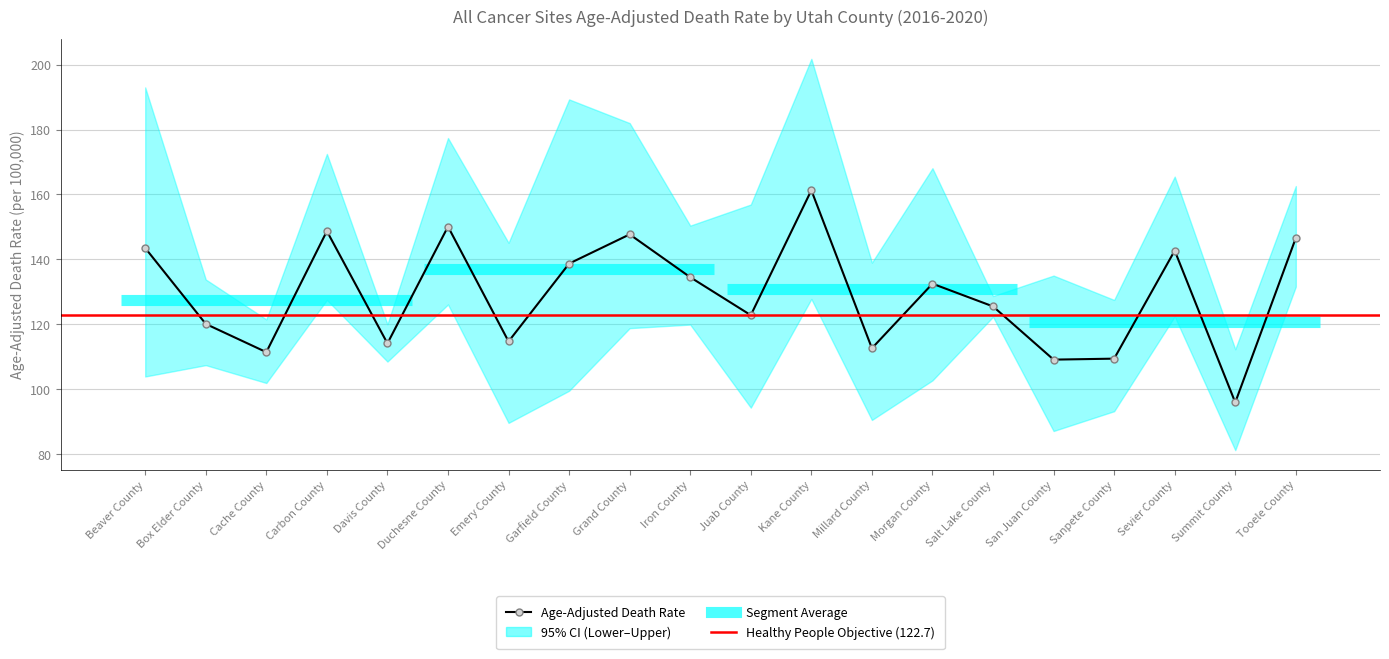

Which series has the largest total across all categories?

Upper CI